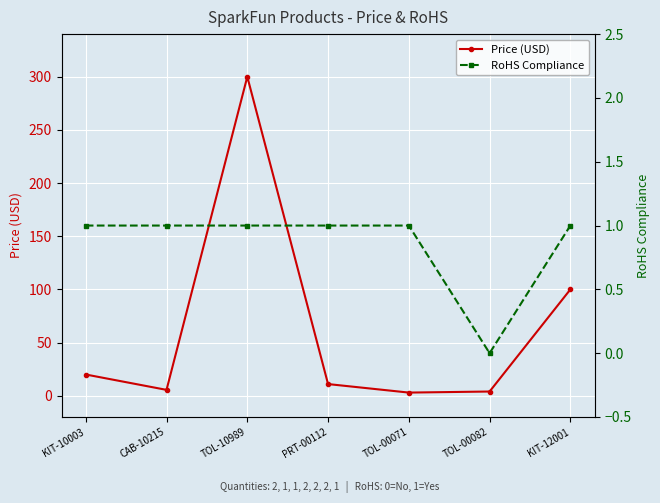

List the series in order of their peak value, highest first.

Price (USD), RoHS Compliance